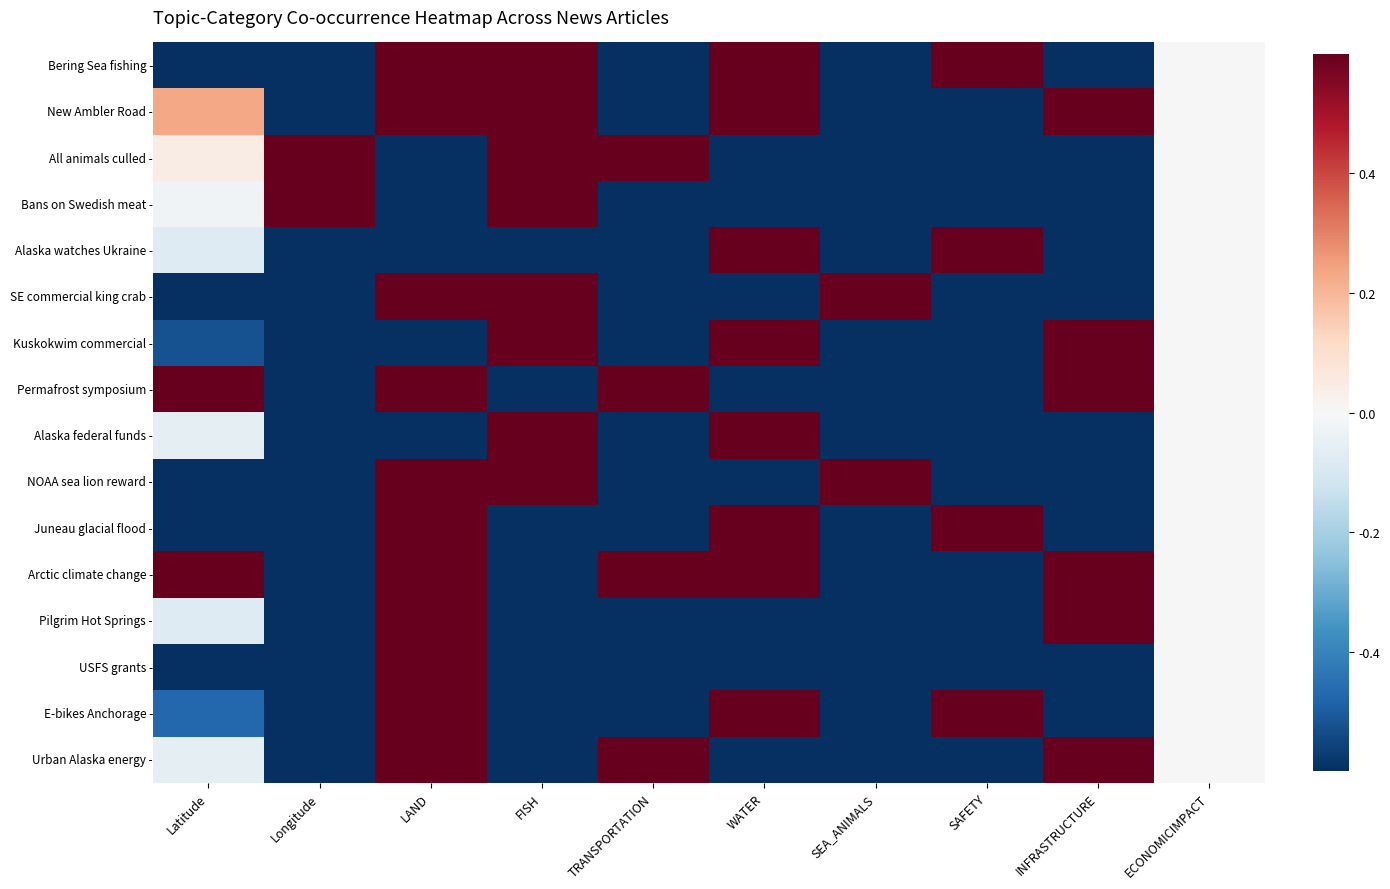

Count the number of categories in the chart.

10